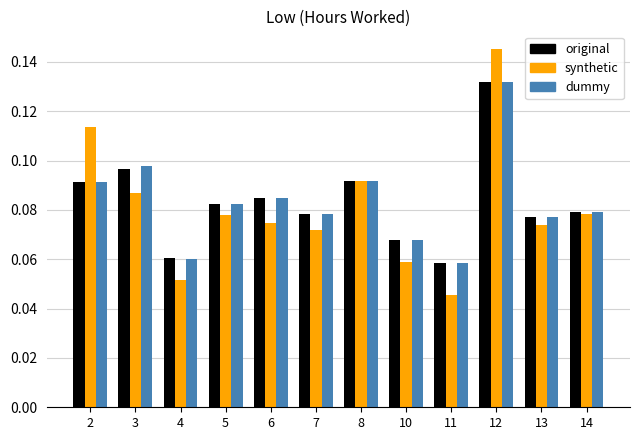

True or false: synthetic has a value of 0.0 at 8.

False